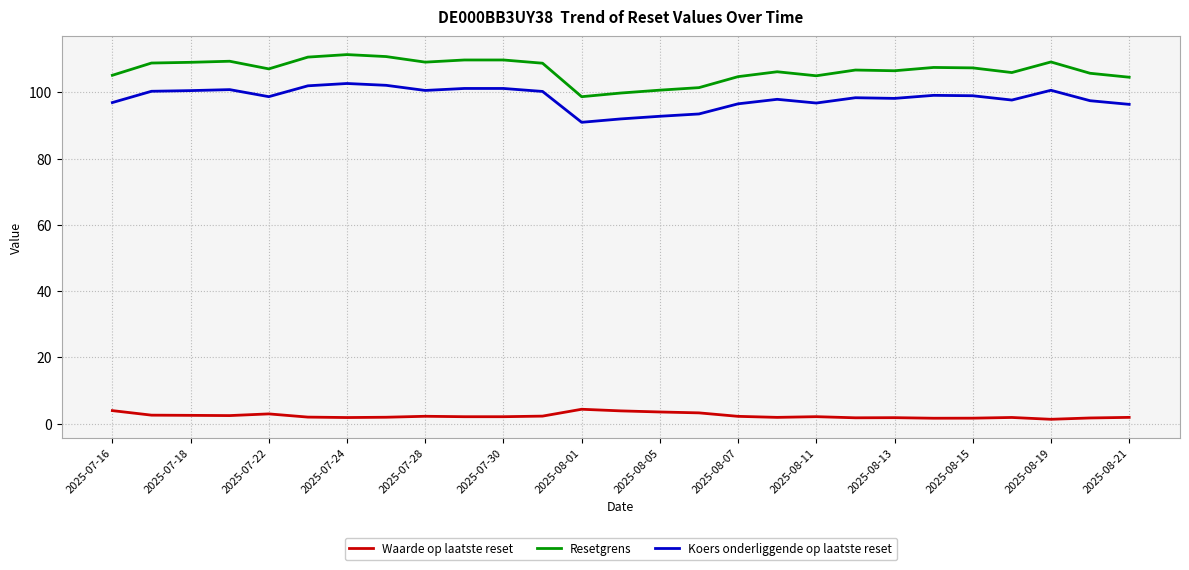

List the series in order of their peak value, highest first.

Resetgrens, Koers onderliggende op laatste reset, Waarde op laatste reset